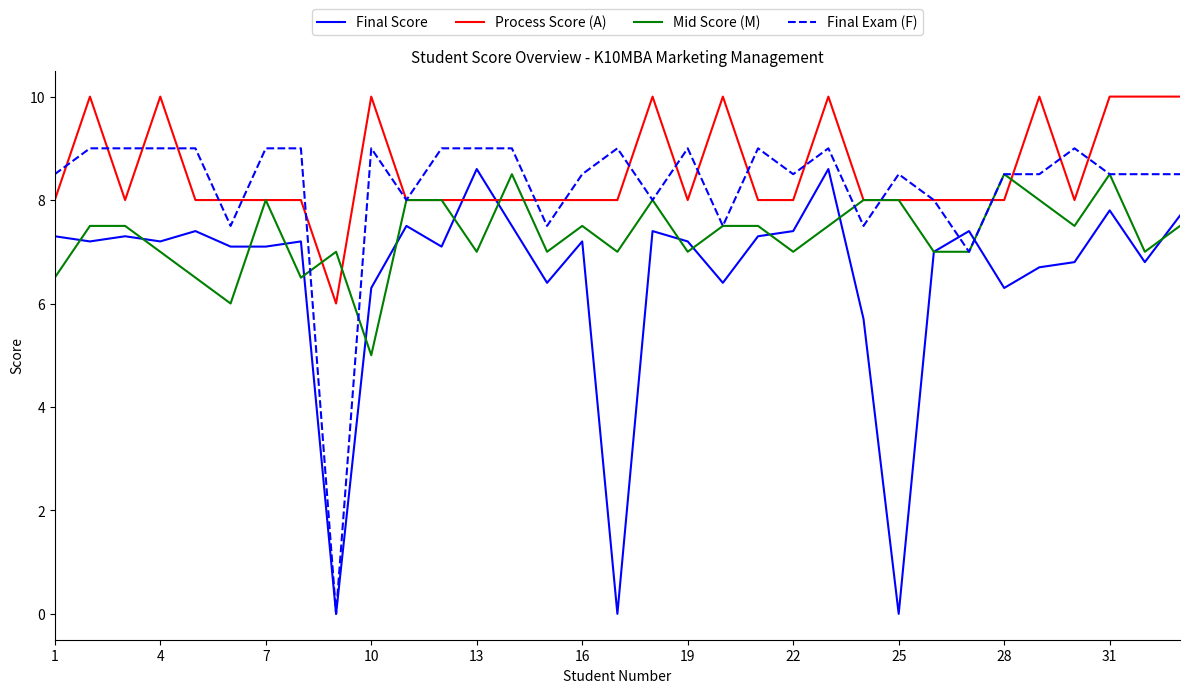

What is the maximum value for Final Score?

8.6